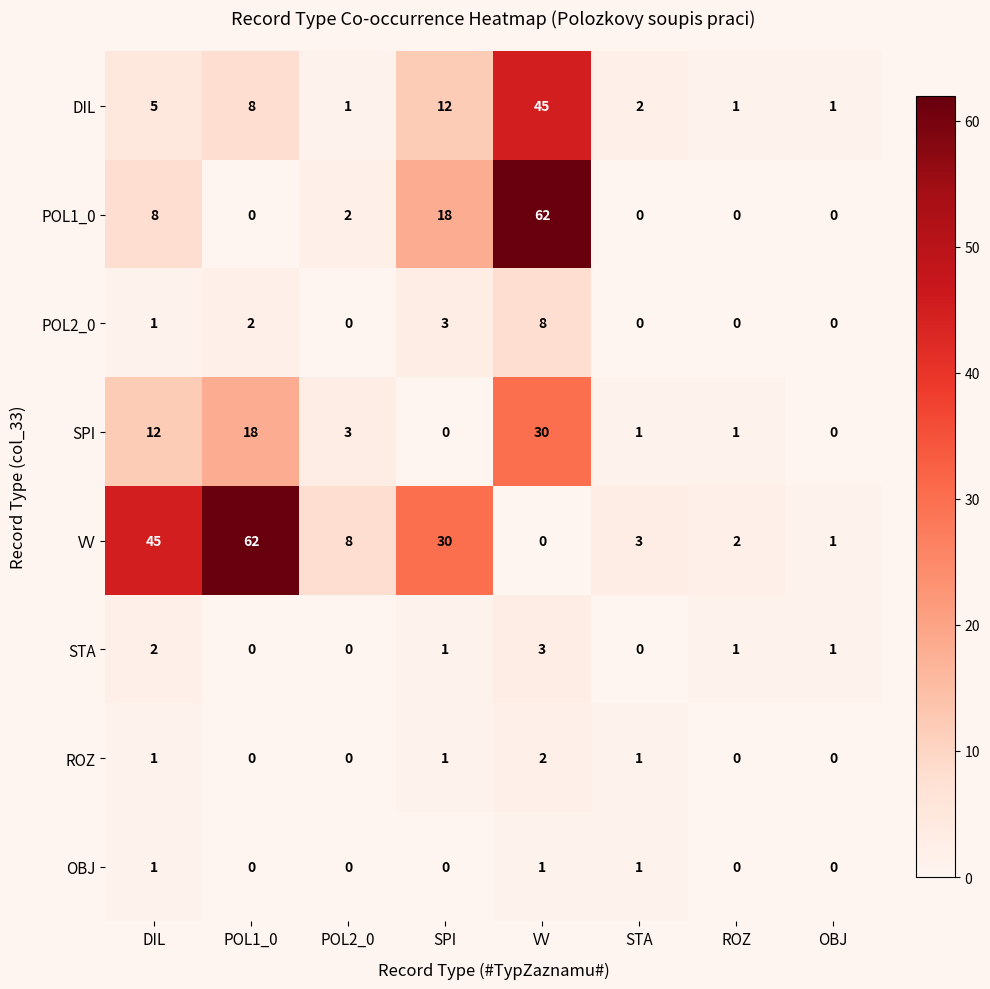

Rank the series at VV from lowest to highest value.

VV, OBJ, ROZ, STA, POL2_0, SPI, DIL, POL1_0